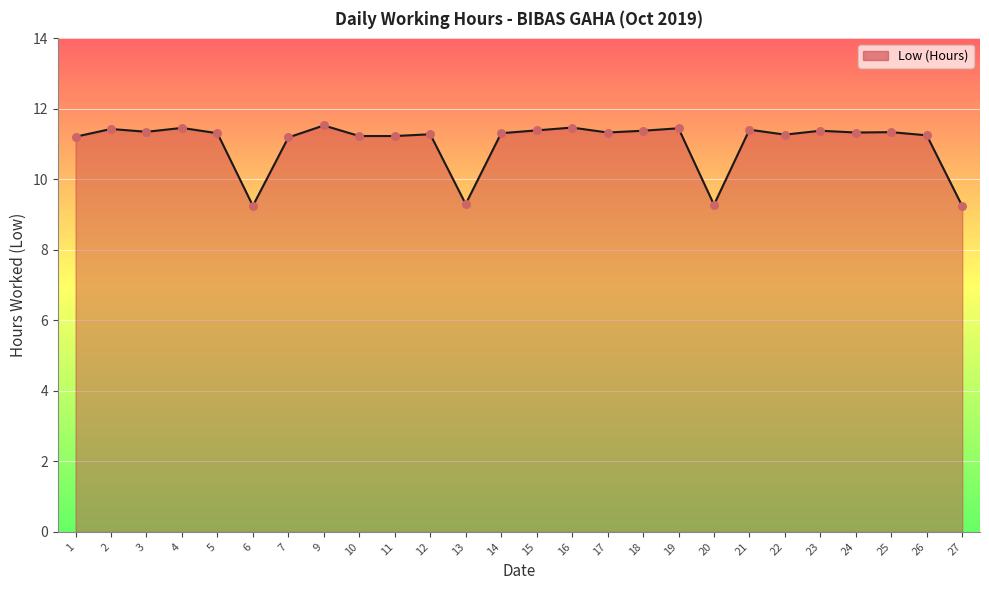

Which has a higher value, 27 or 9?

9